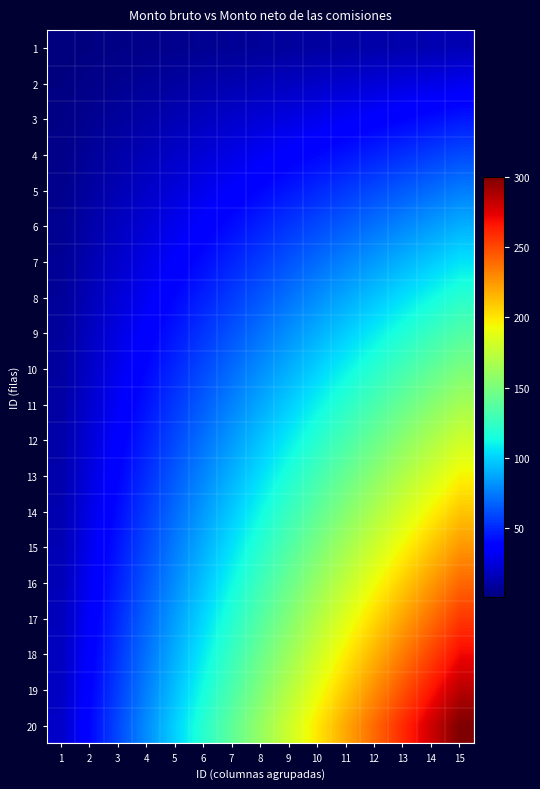

Which has a higher value, 4 or 6?

6